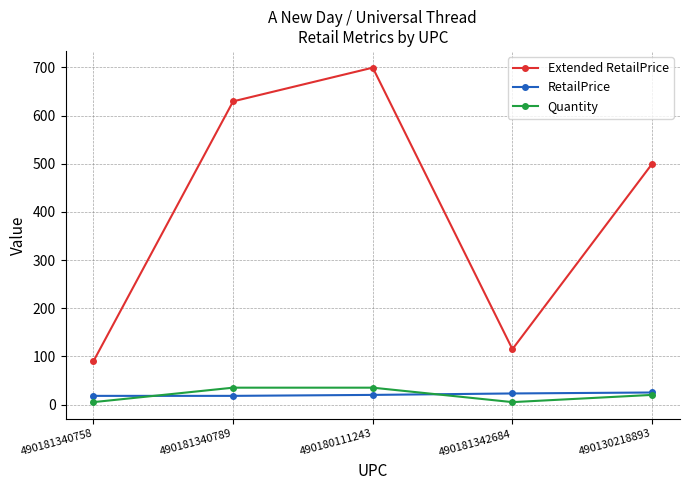

Rank the series at 490181340758 from highest to lowest value.

Extended RetailPrice, RetailPrice, Quantity